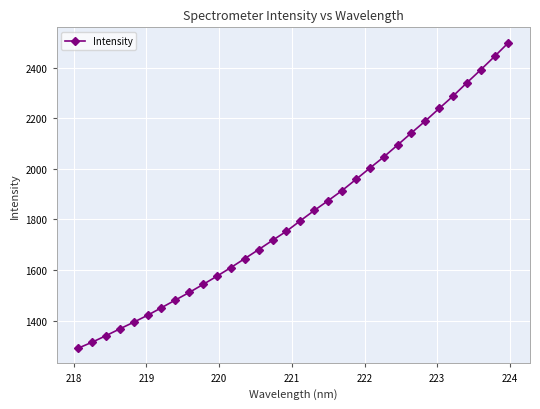

What is the maximum value shown in the chart?

2499.1